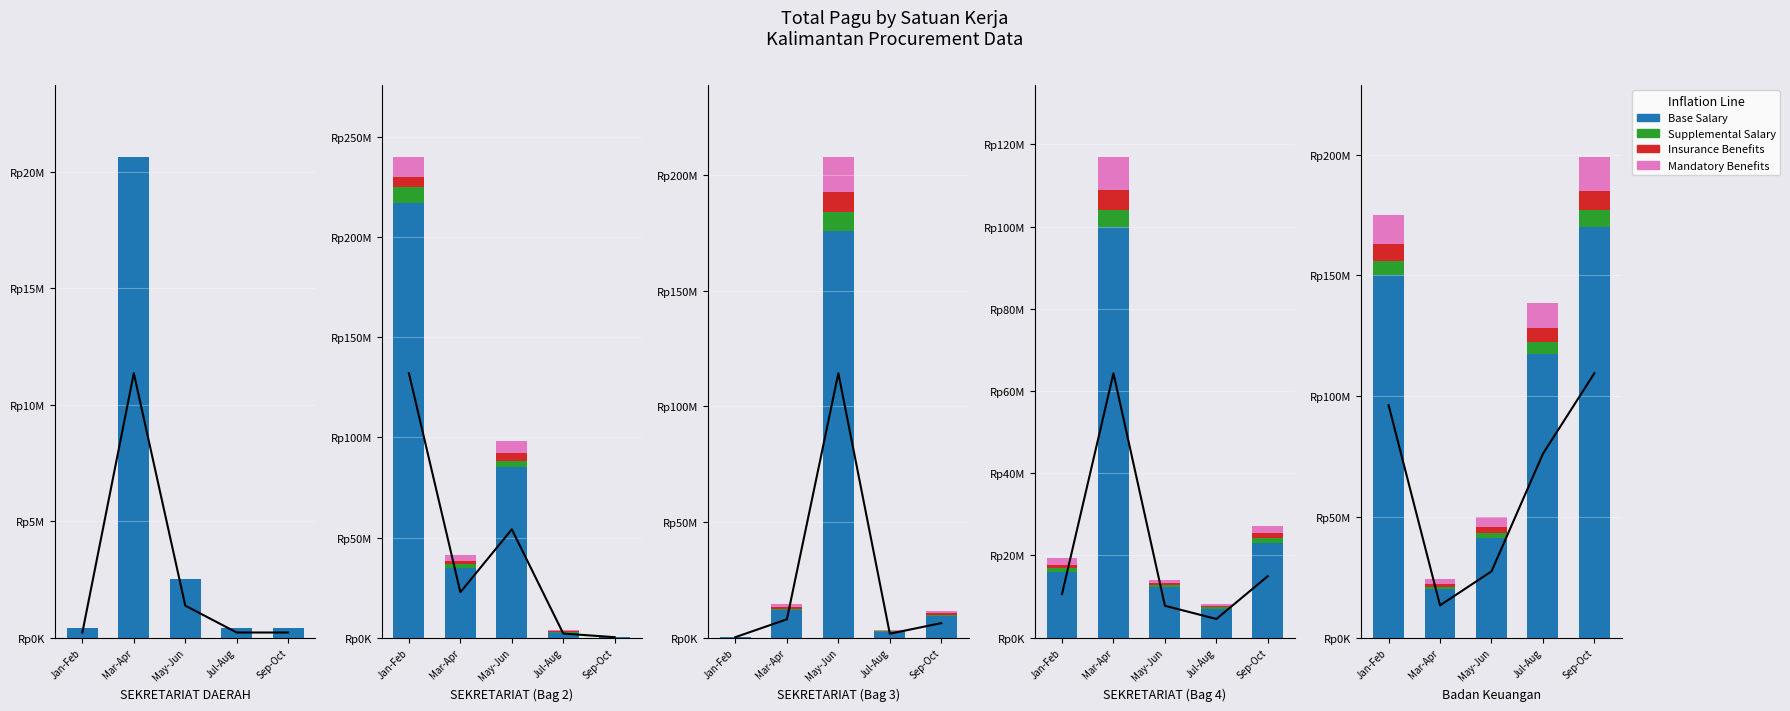

How many data points in Base Salary are less than 117418000?

2